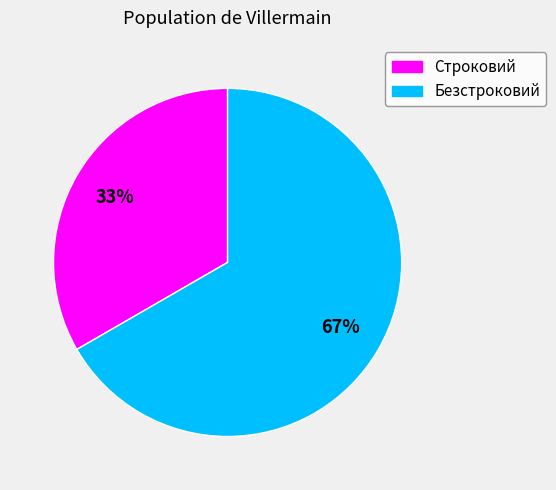

Which category has the smallest portion of the pie?

Строковий